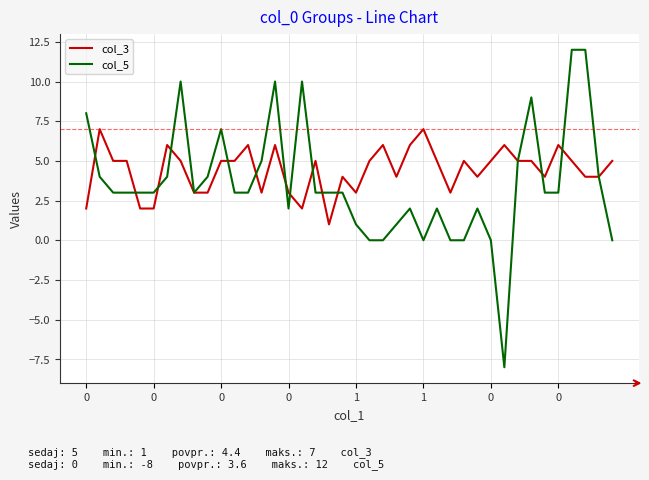

Rank the series by their maximum value, from lowest to highest.

col_3, col_5